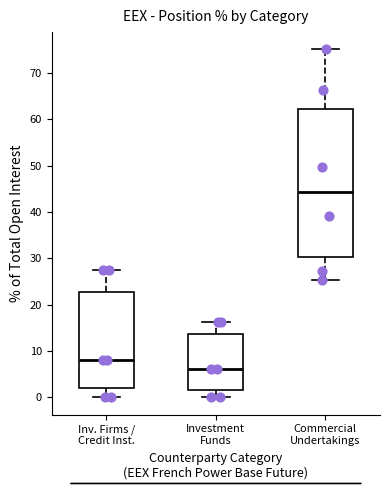

Comparing the boxes themselves (not the whiskers), which one is the tallest?

Commercial Undertakings